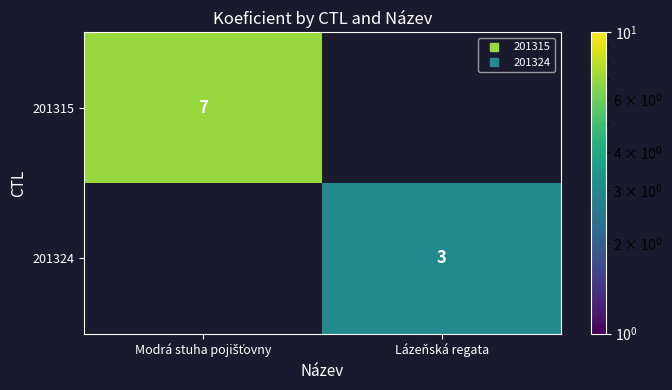

Is it true that 201315 equals 7 at Modrá stuha pojišťovny?

True